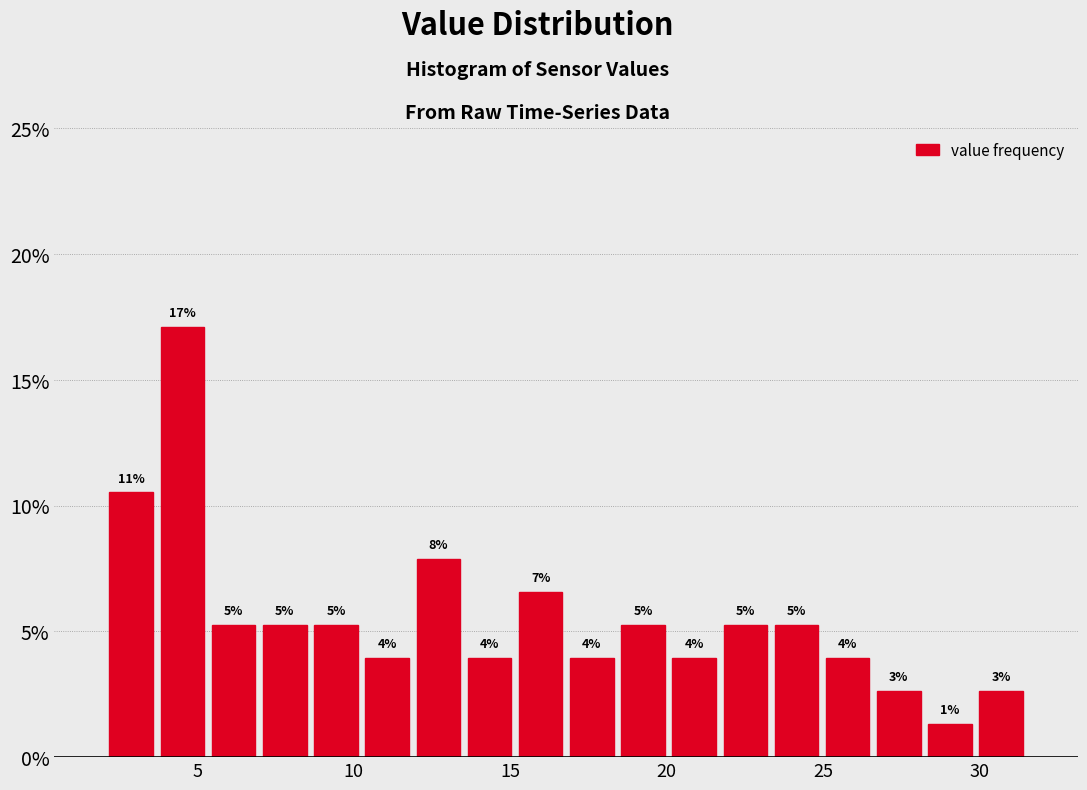

Around what value on the x-axis is the tallest bar? Give the approximate position of its centre, as read against the axis.

4.5